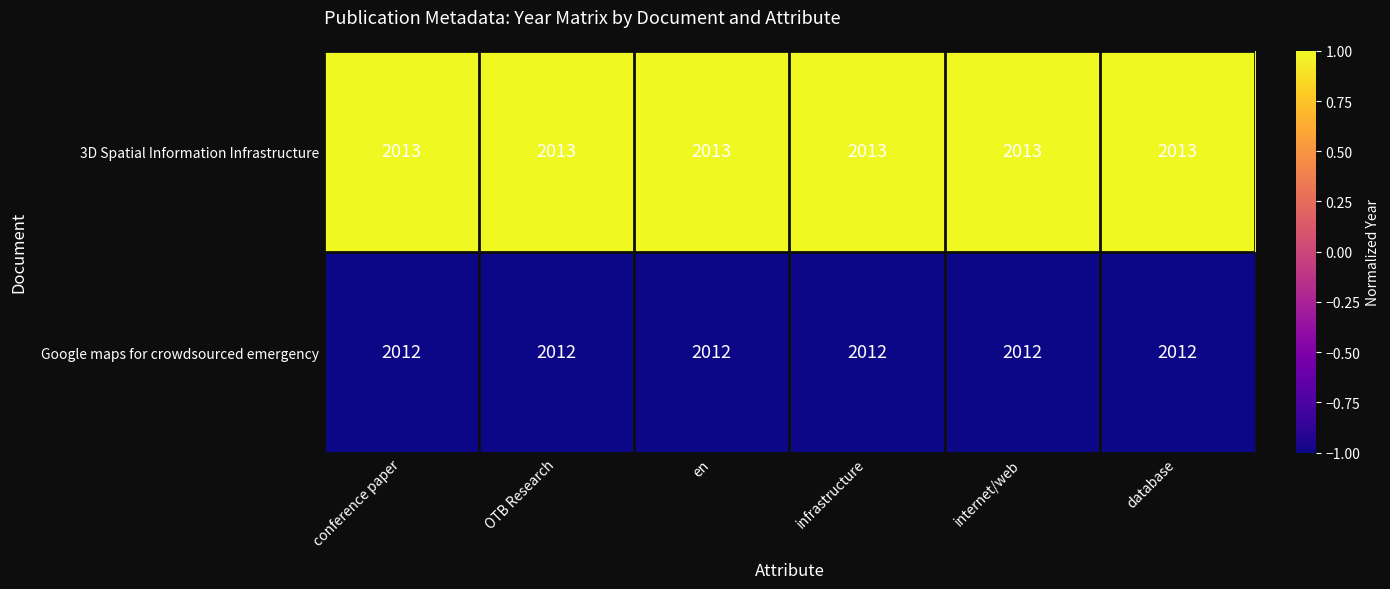

What is the sum of the 3D Spatial Information Infrastructure values at infrastructure and en?

4026